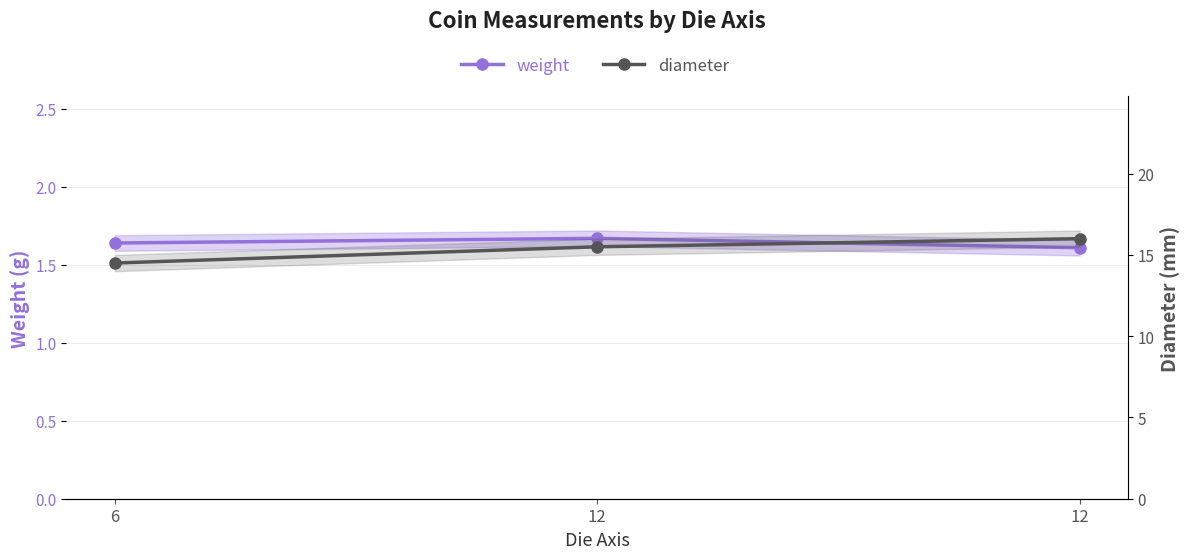

The diameter series shows 15.5 at 12. True or false?

True